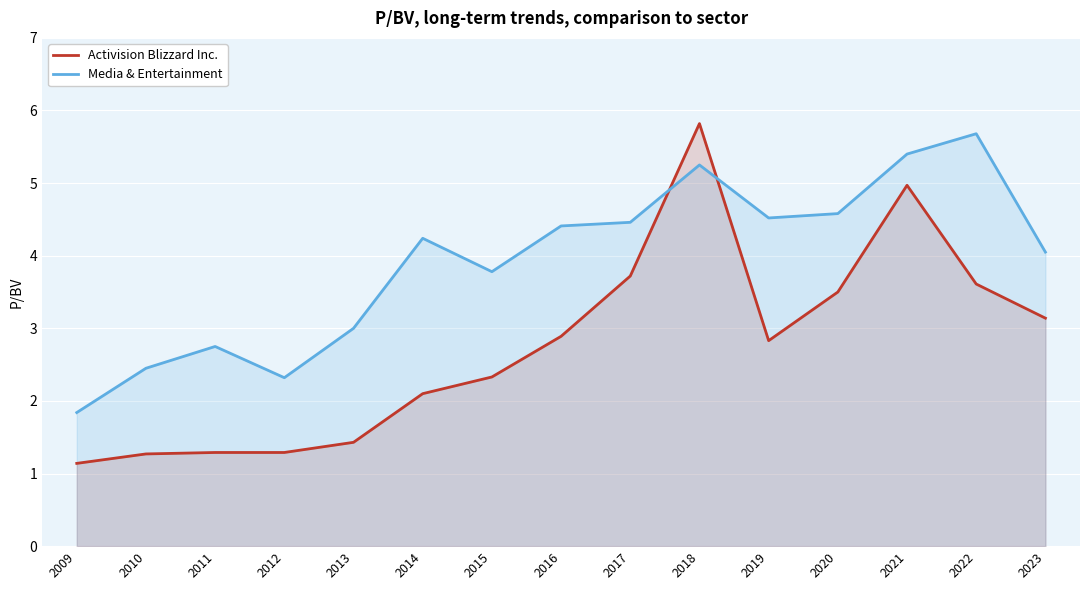

Does the chart display data point markers on the line(s)?

No